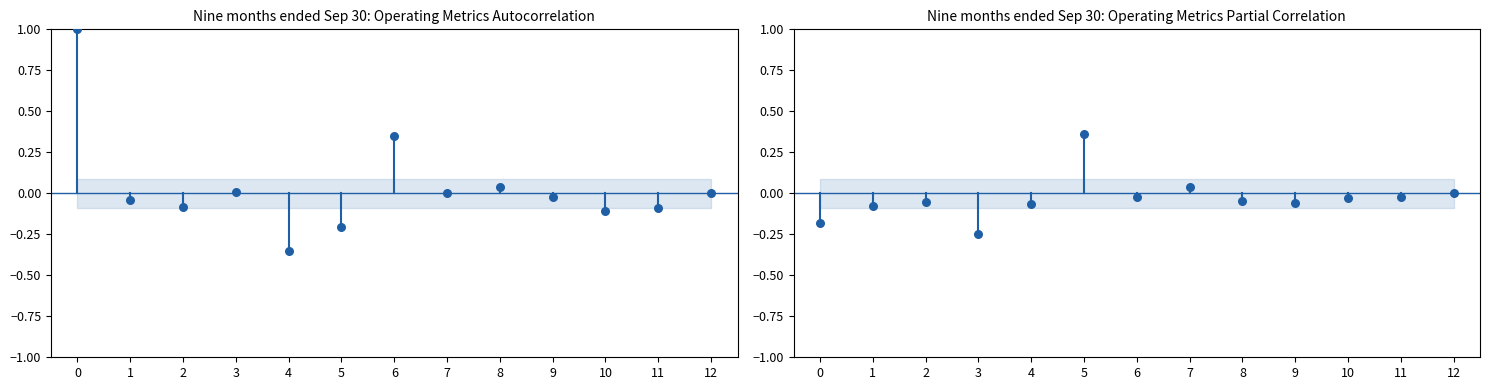

What is the change in value from 5 to 8?

-0.4